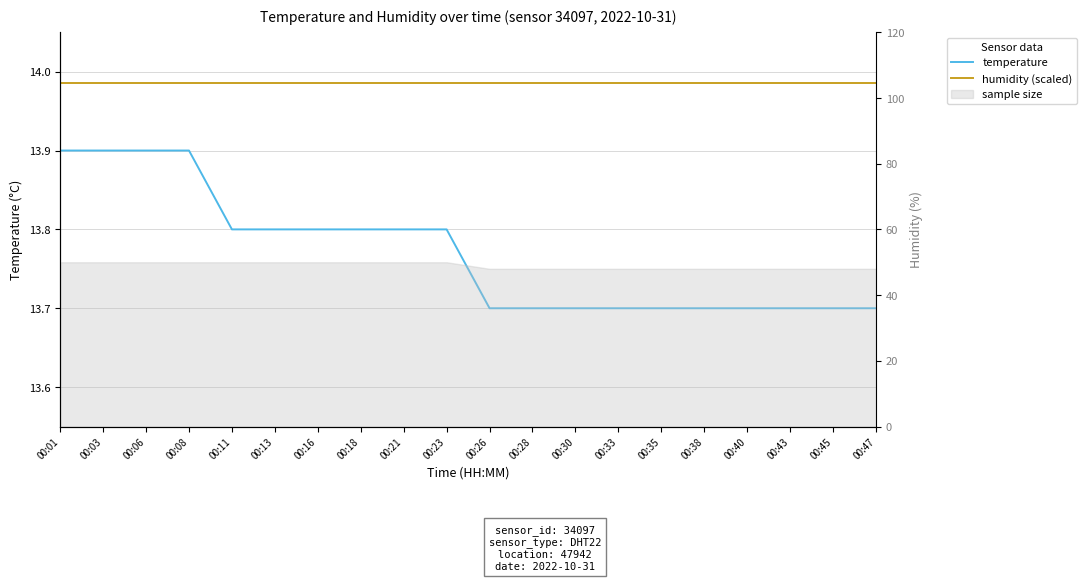

At which category is the sum across all series the highest?

00:01